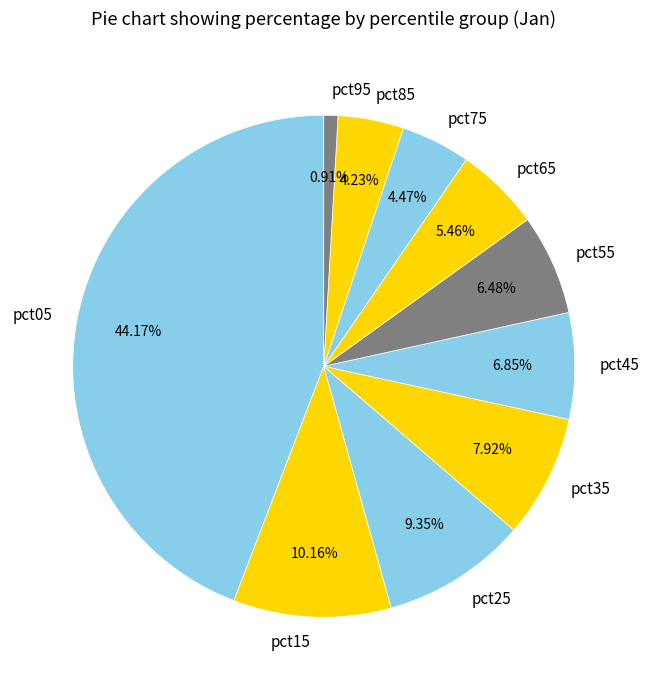

Does pct25 account for over 50% of the chart?

No